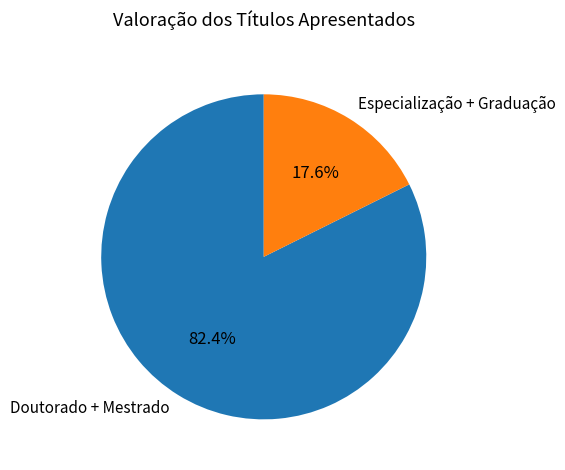

Rank the categories by value from highest to lowest.

Doutorado + Mestrado, Especialização + Graduação